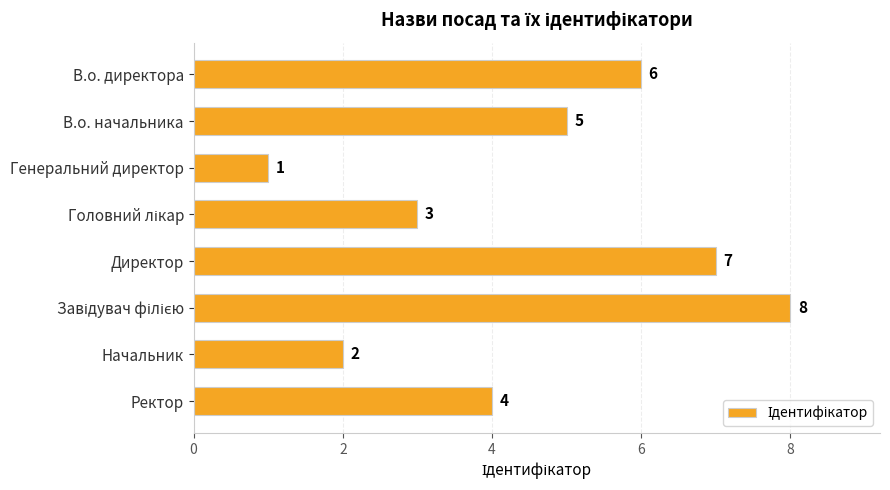

Which label corresponds to the smallest value in the chart?

Генеральний директор